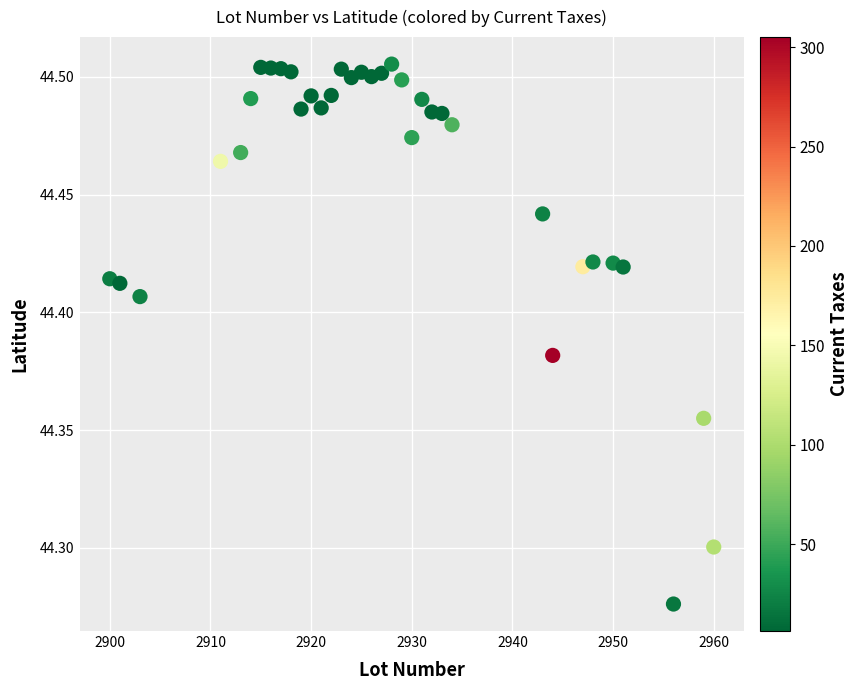

What is the range of X values (max minus min)?

60.0